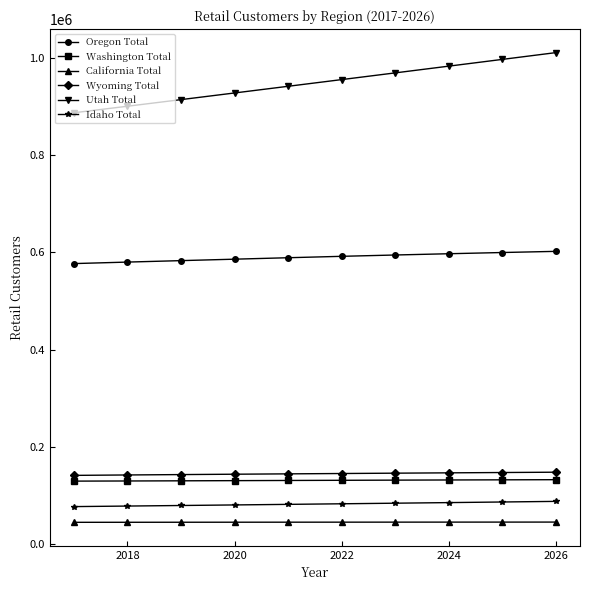

What is the value of the Washington Total point at the 6th from the left?

131355.6